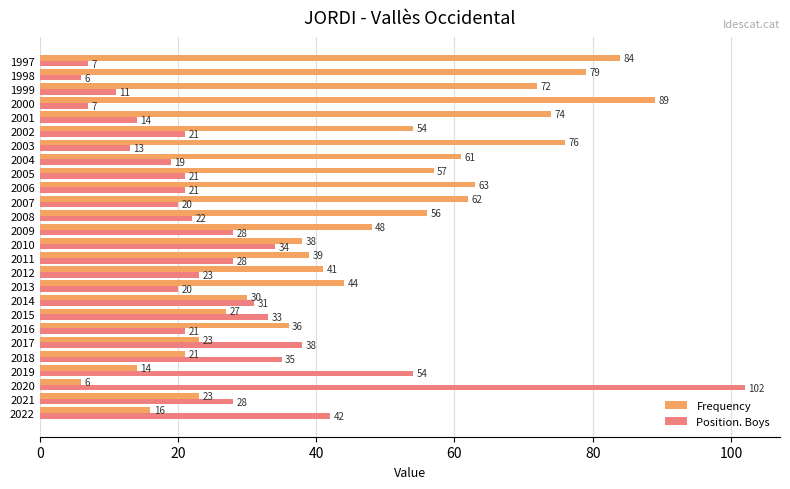

Which category has the highest value in the Position. Boys series?

2020